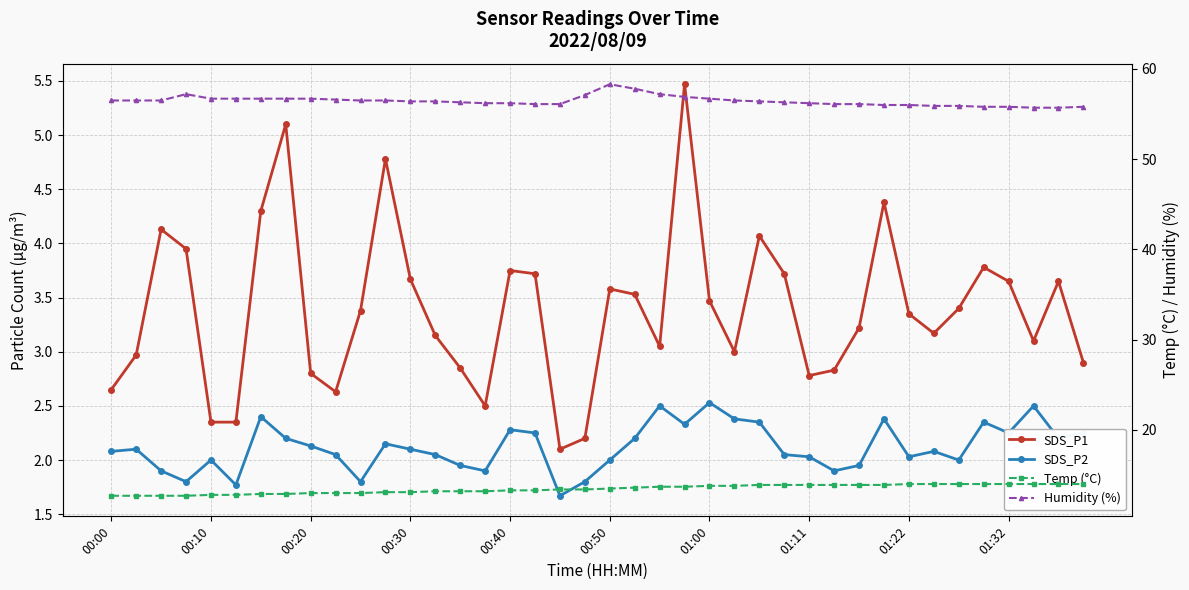

True or false: SDS_P1 has a value of 0.7 at 01:32.

False